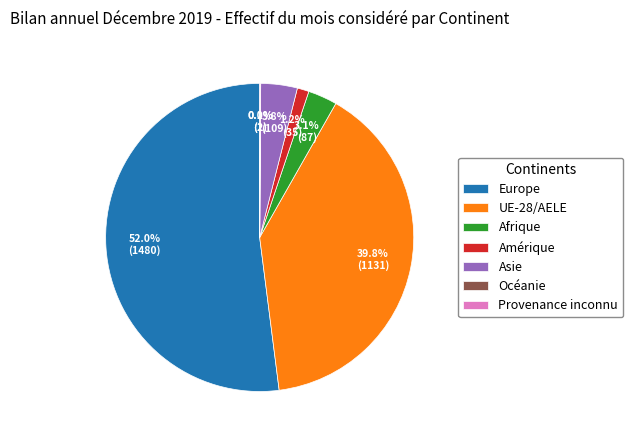

Is there any slice that represents more than half of the pie?

Yes